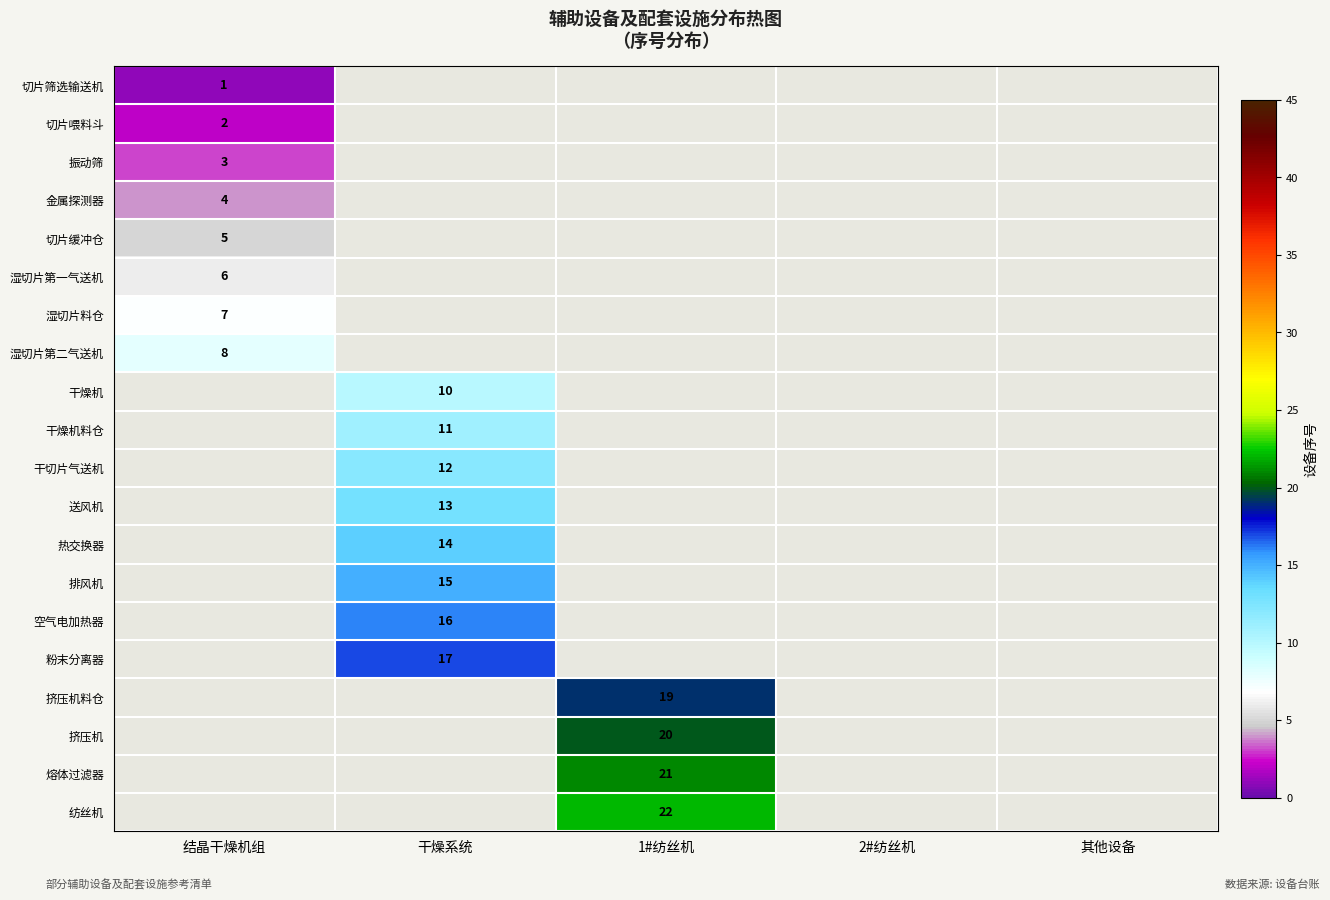

Is it true that 湿切片第二气送机 equals 12 at 结晶干燥机组?

False